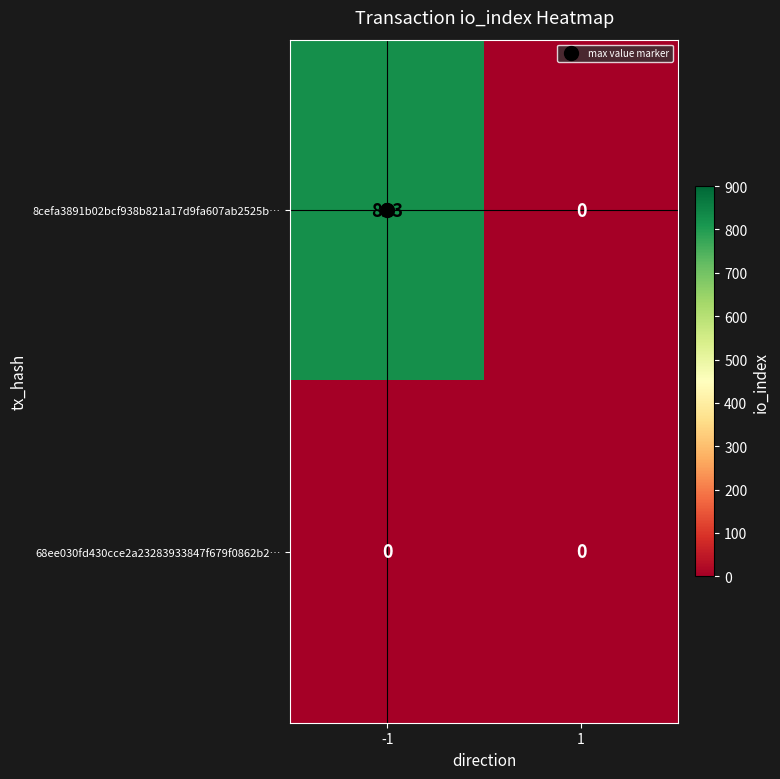

At -1, list the series in order from largest to smallest.

8cefa3891b02bcf938b821a17d9fa607ab2525b…, 68ee030fd430cce2a23283933847f679f0862b2…